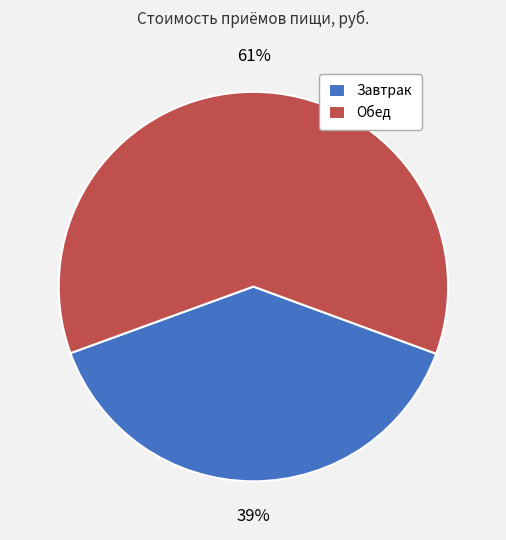

Is the sum of Обед and Завтрак greater than half?

Yes